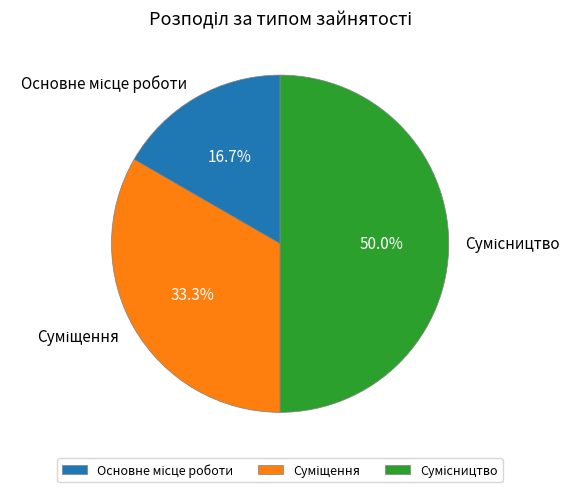

To the nearest percent, what is the average slice percentage?

33%